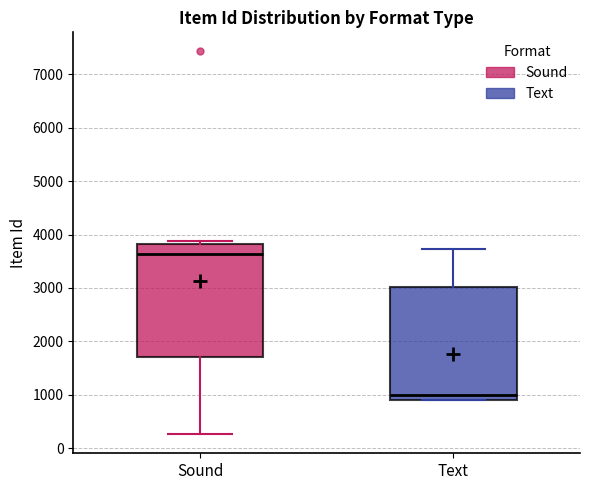

Which box has the lowest median line?

Text